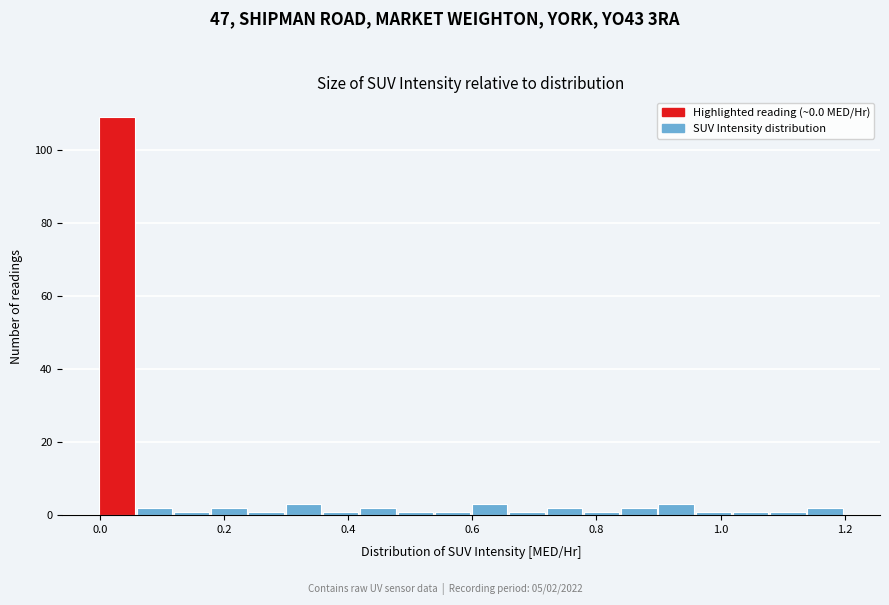

Around what value on the x-axis is the tallest bar? Give the approximate position of its centre, as read against the axis.

0.02